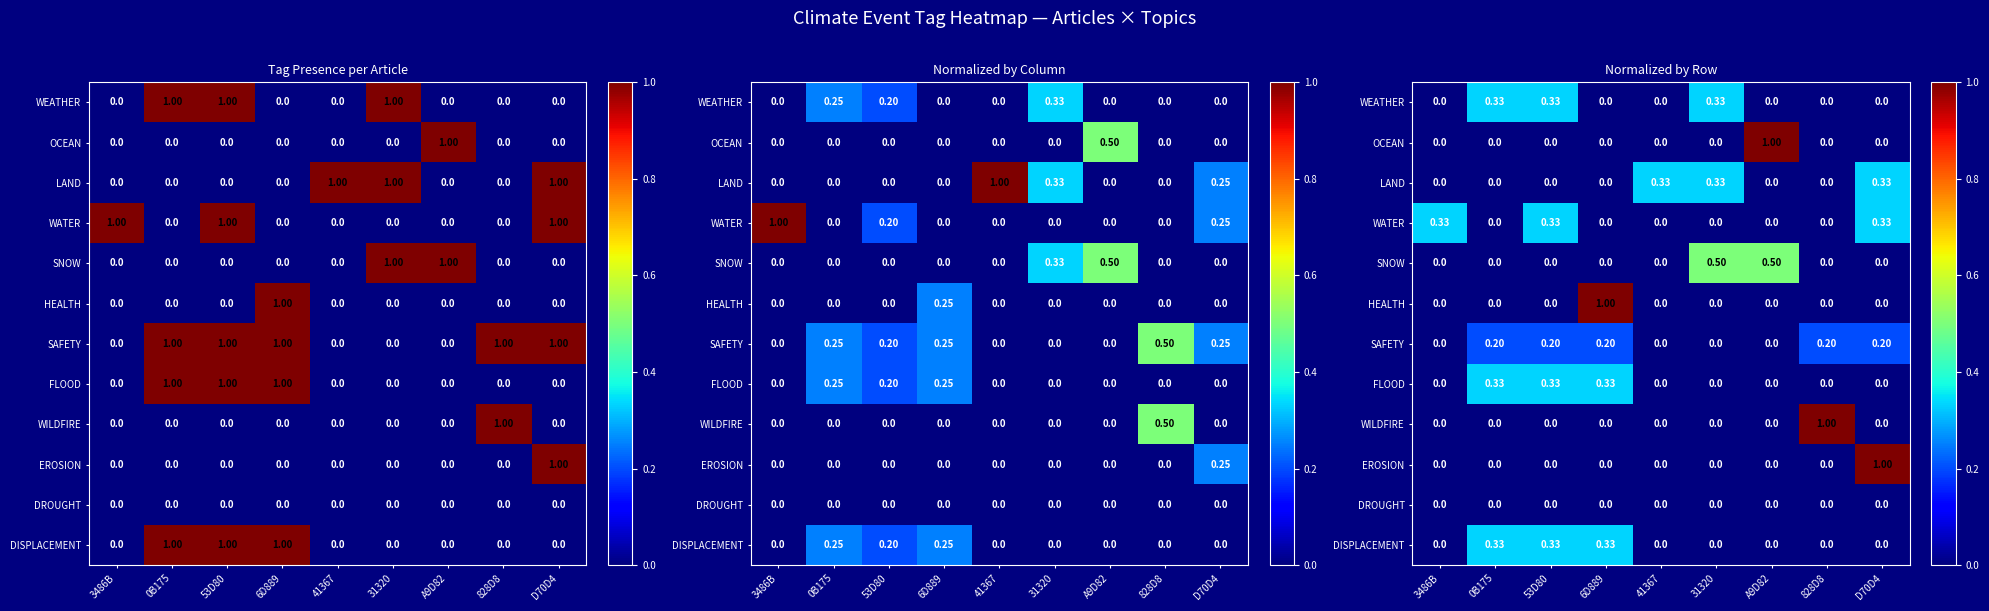

At which category does the chart reach its minimum across all series?

3486B